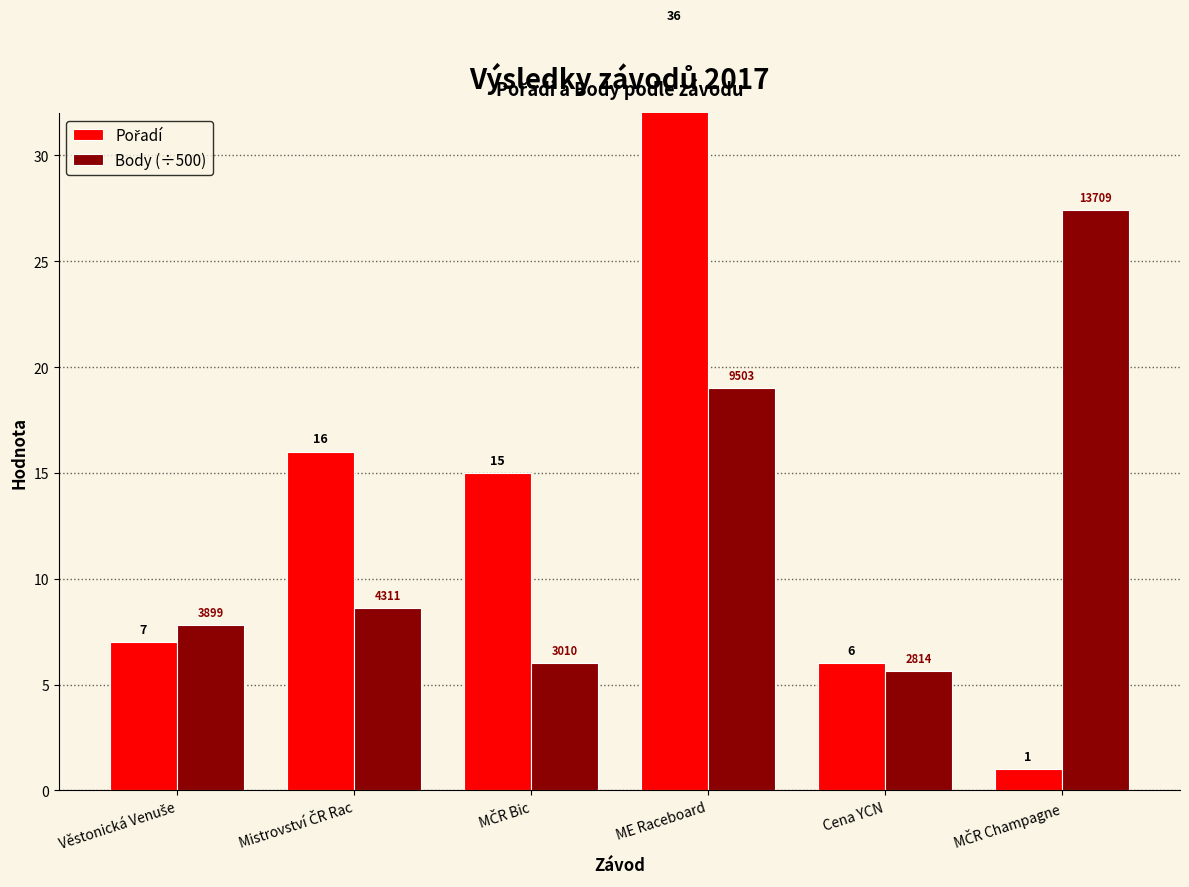

Reading right to left, extract all data points from this chart.

Pořadí: 1.0	6.0	36.0	15.0	16.0	7.0
Body (÷500): 27.4	5.6	19.0	6.0	8.6	7.8